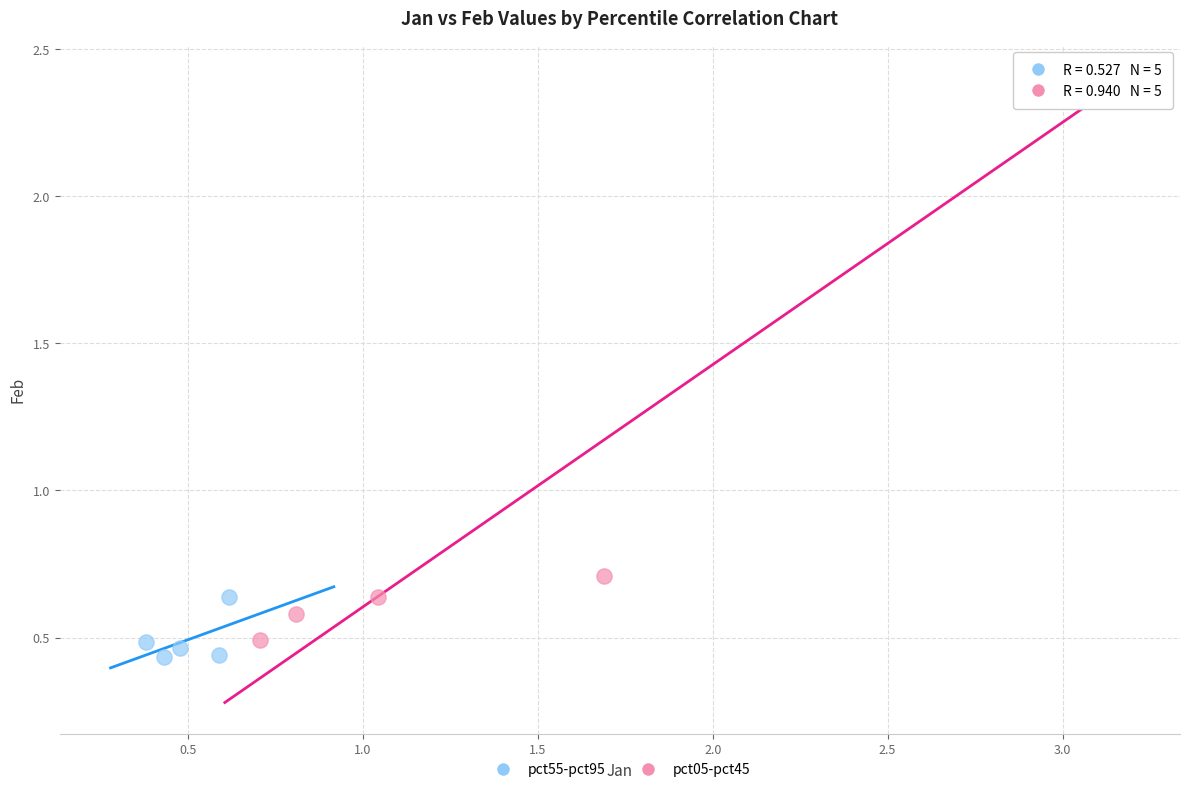

Which series contains the highest Y value?

pct05-pct45